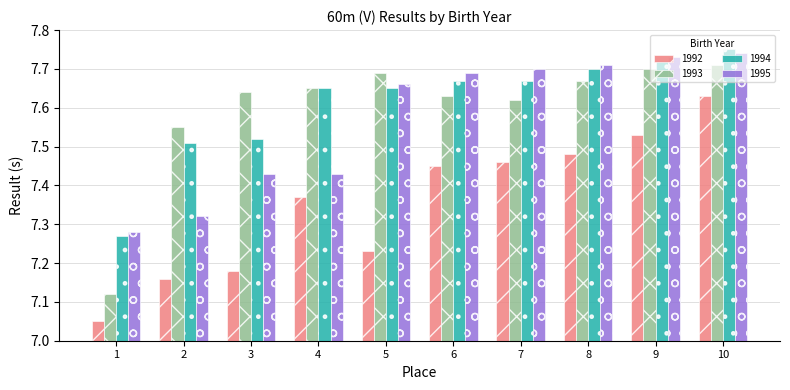

Which label corresponds to the largest value in the chart?

10